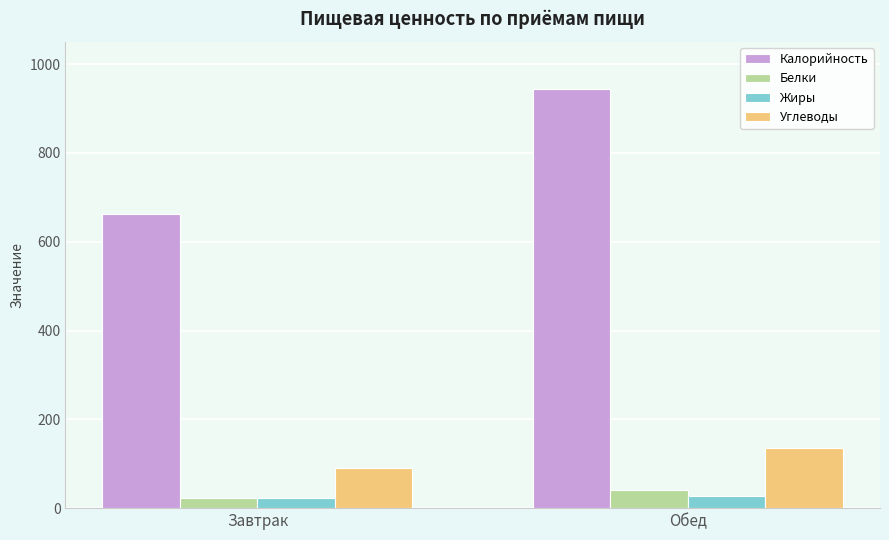

What is the average value of the Жиры series?

25.0